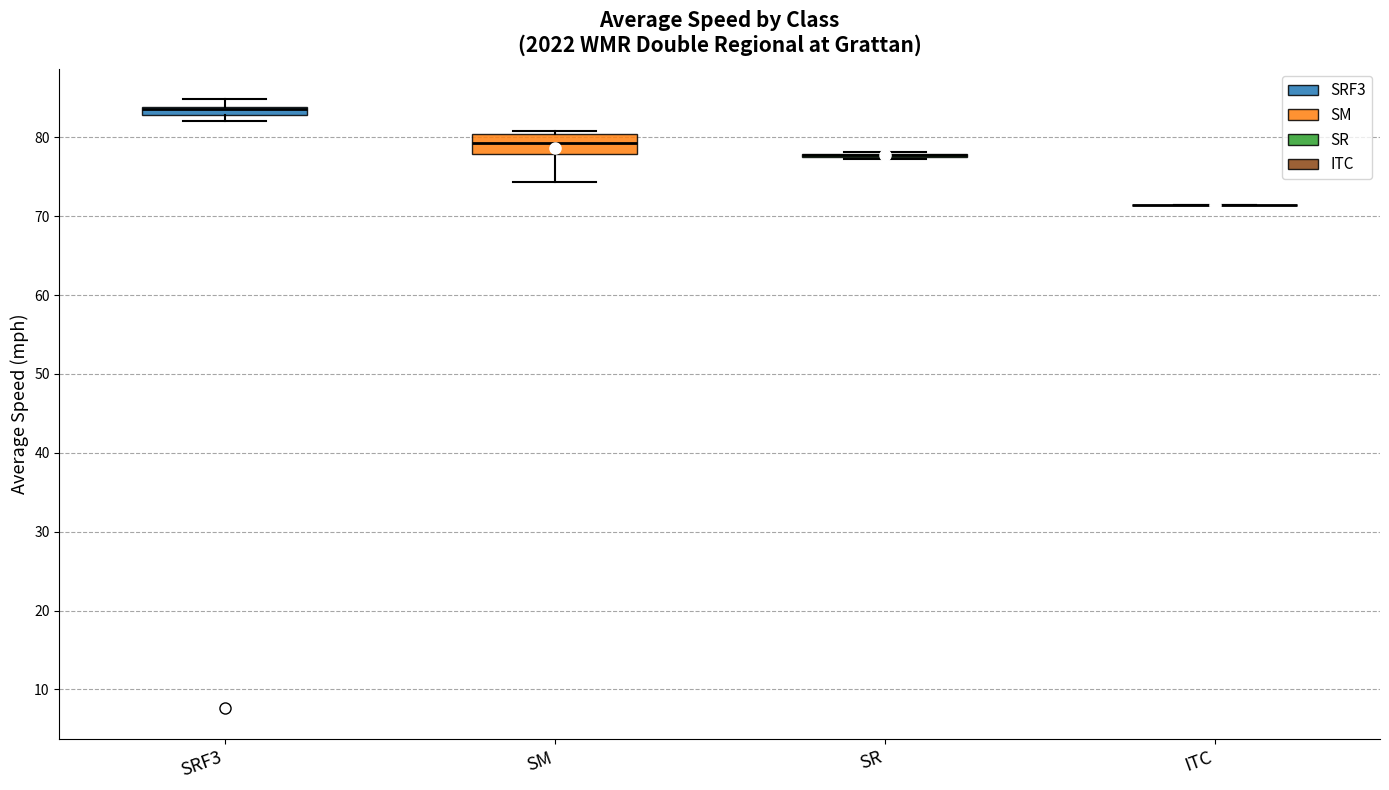

Where is the upper edge of the box for SRF3 on the y-axis? The values are not printed on the chart, so give them approximately, as read against the axis.

84